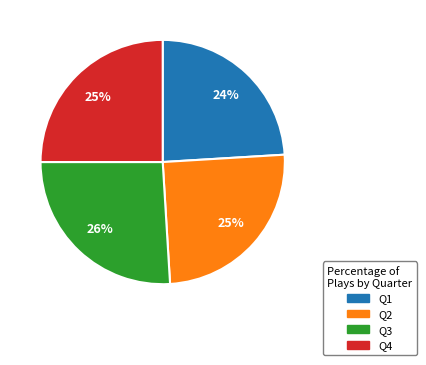

Is the sum of Q4 and Q3 greater than half?

Yes